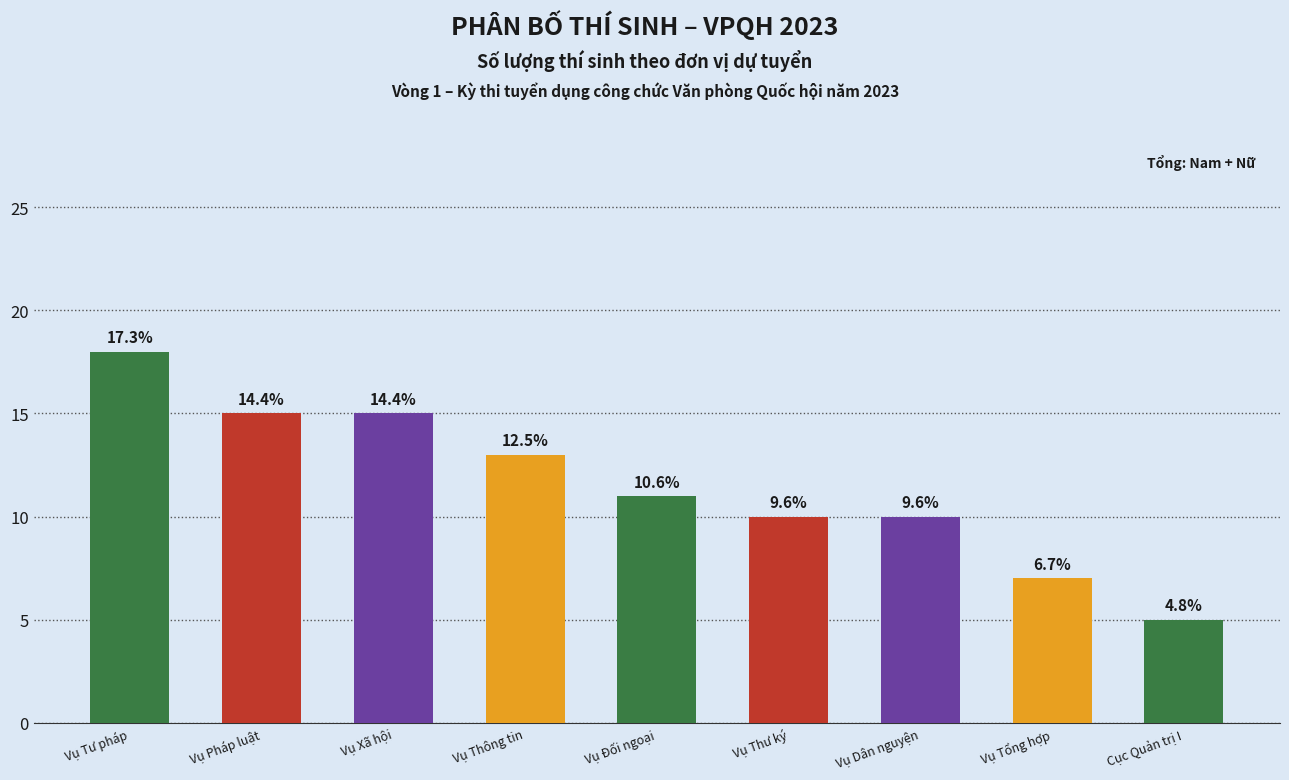

Rank the categories by value from lowest to highest.

Cục Quản trị I, Vụ Tổng hợp, Vụ Thư ký, Vụ Dân nguyện, Vụ Đối ngoại, Vụ Thông tin, Vụ Pháp luật, Vụ Xã hội, Vụ Tư pháp